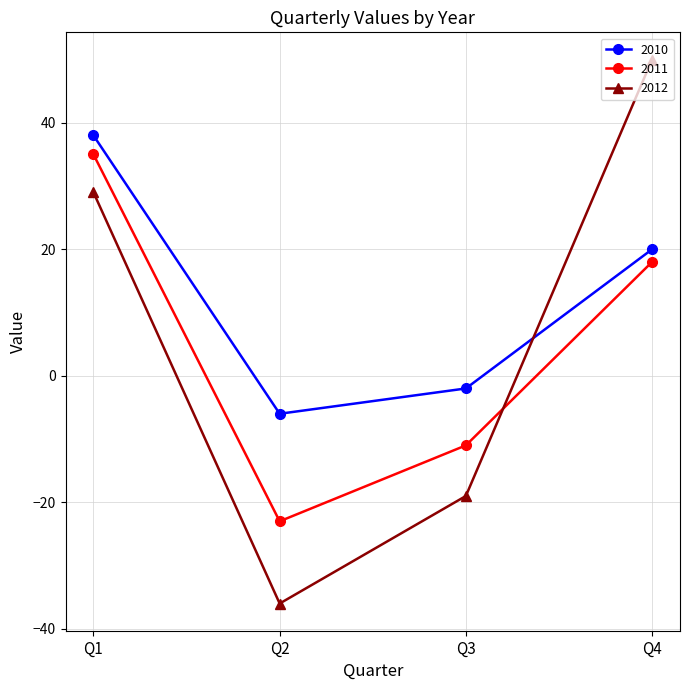

What is the maximum value for 2010?

38